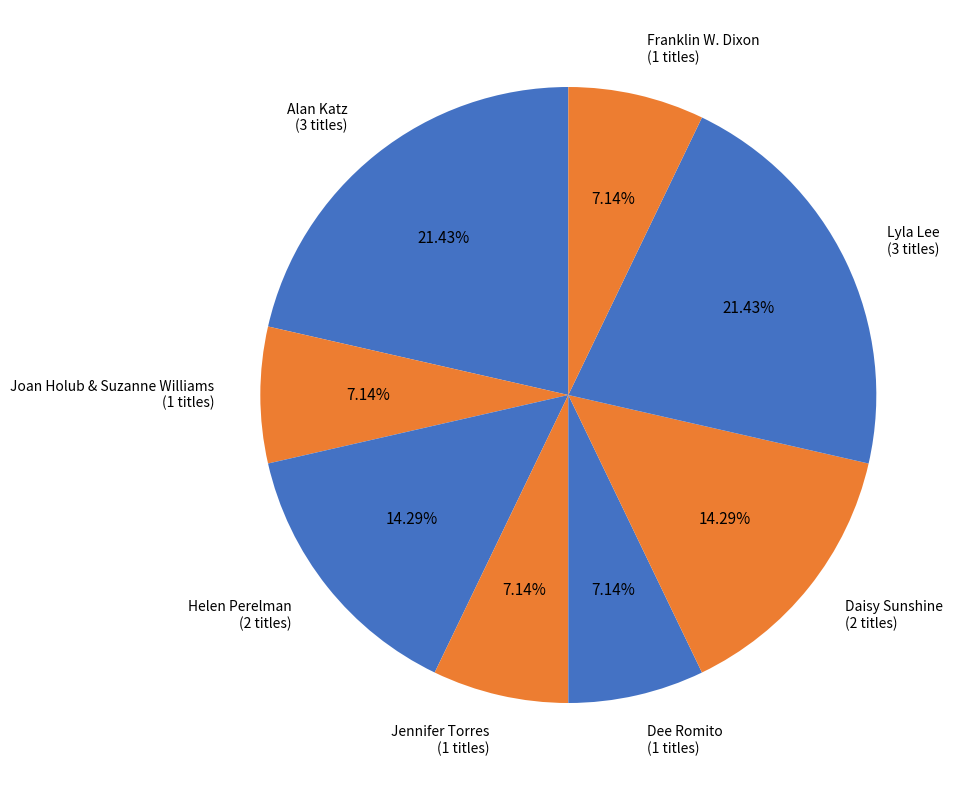

Between Helen Perelman and Alan Katz, which is larger?

Alan Katz